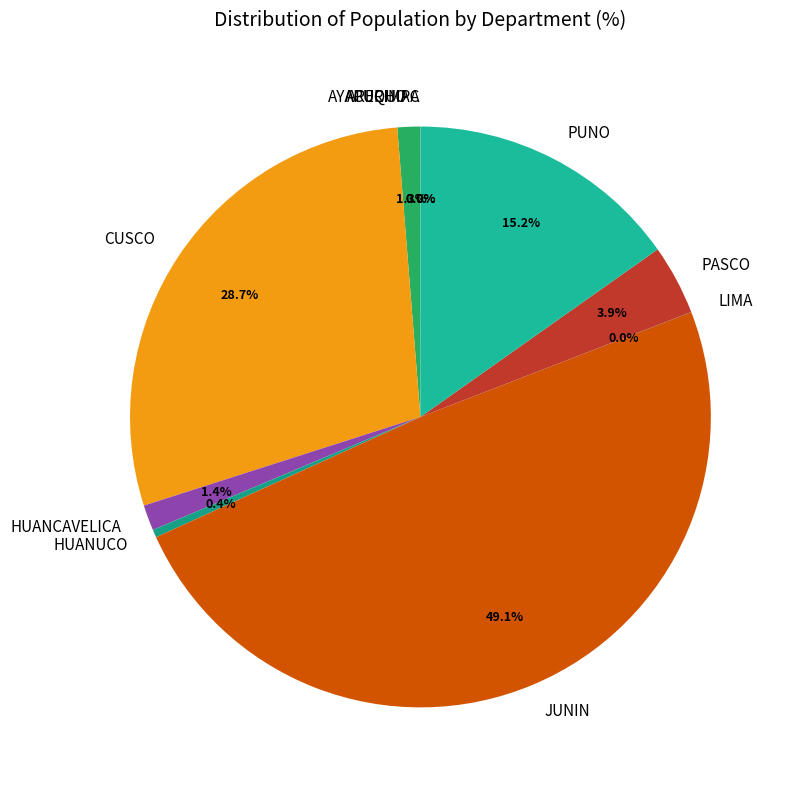

To the nearest percent, what portion does AYACUCHO represent?

1%